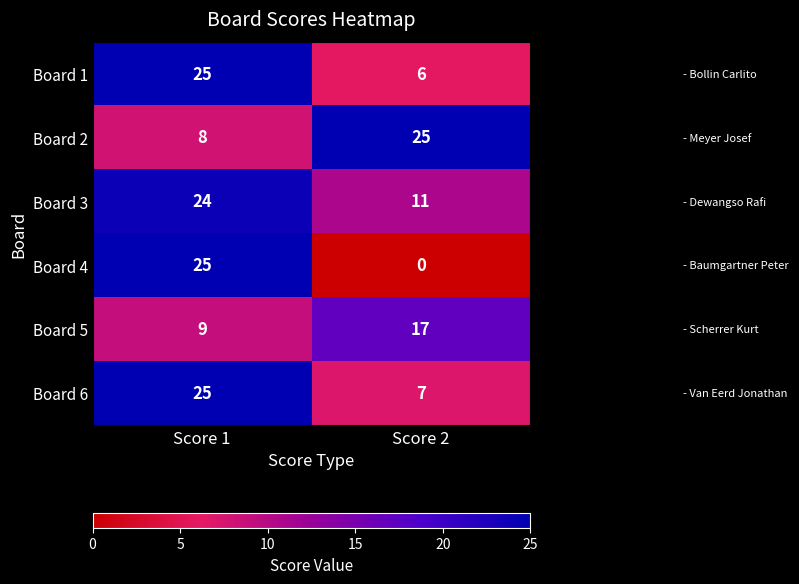

At which label is Board 3 closest to 17?

Score 2